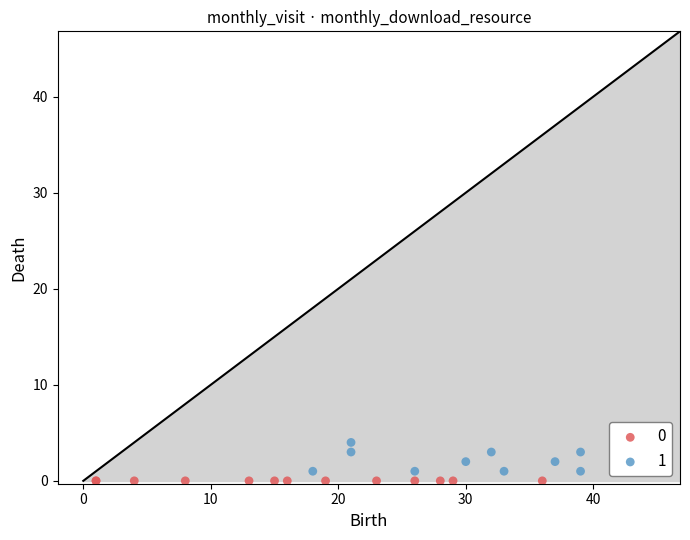

What are all the series names shown in the legend?

0, 1